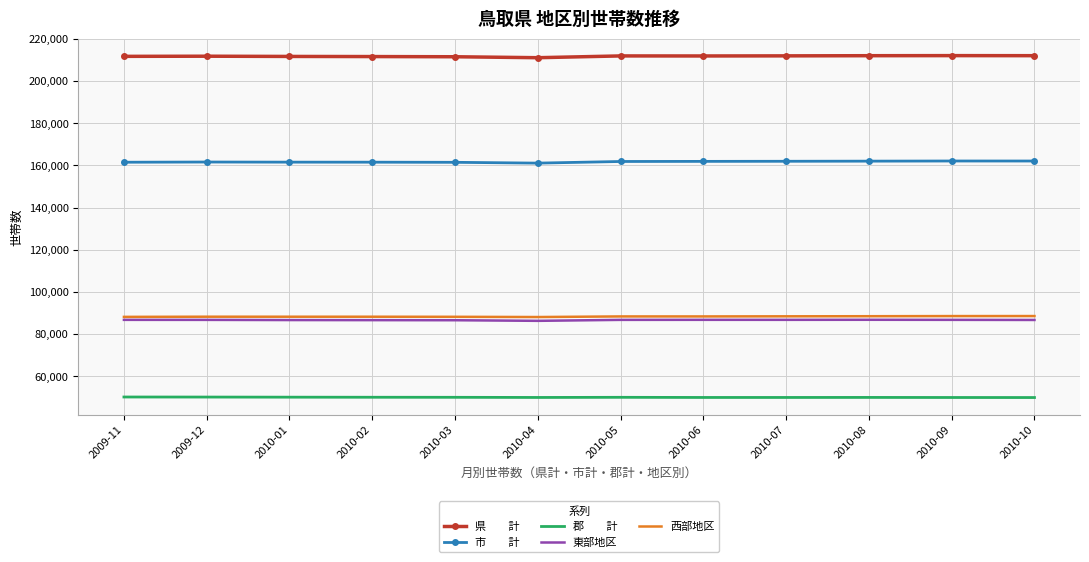

What is the total value across all series at 2010-08?

599176